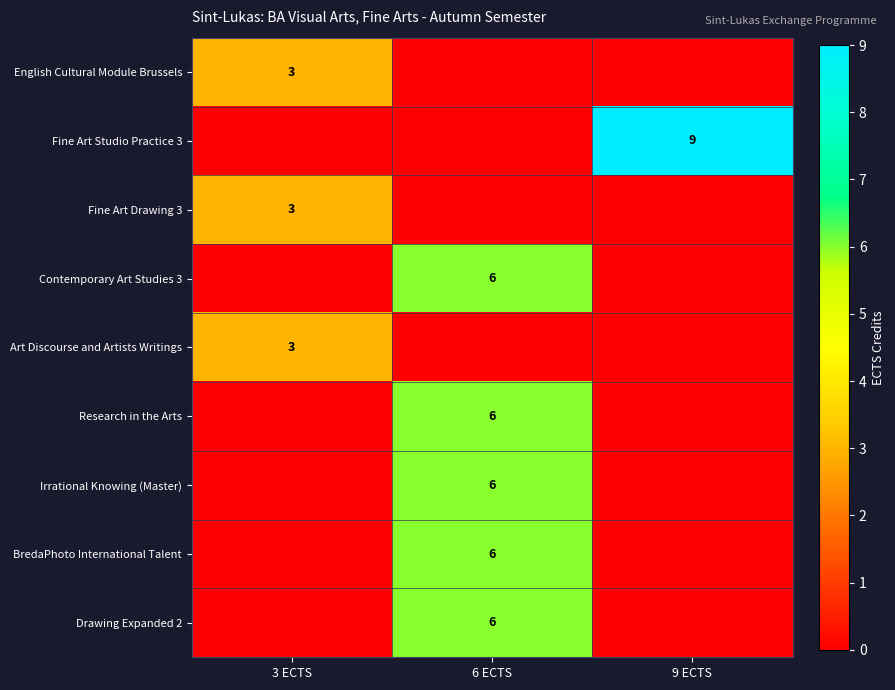

Which series has the largest total across all categories?

row_1